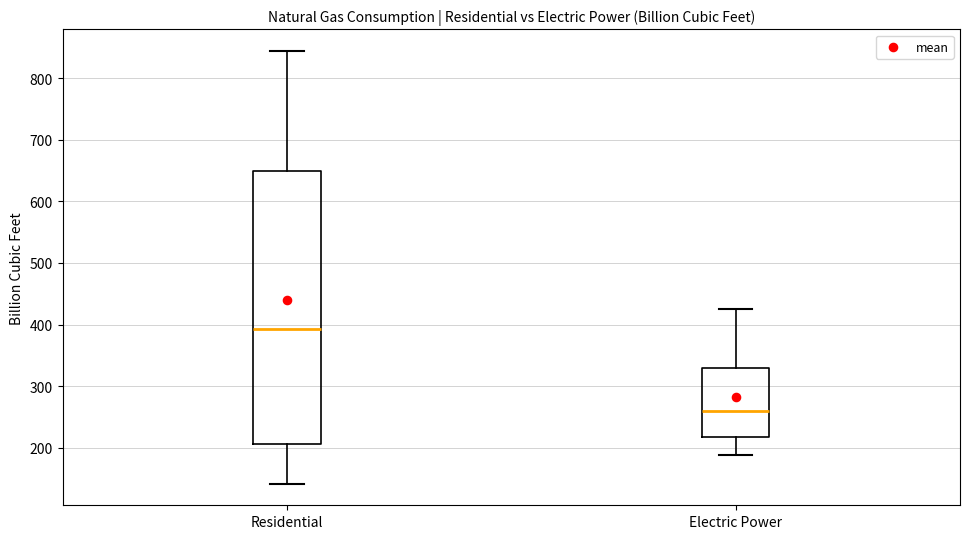

Which box is the tallest, from its lower edge to its upper edge?

Residential